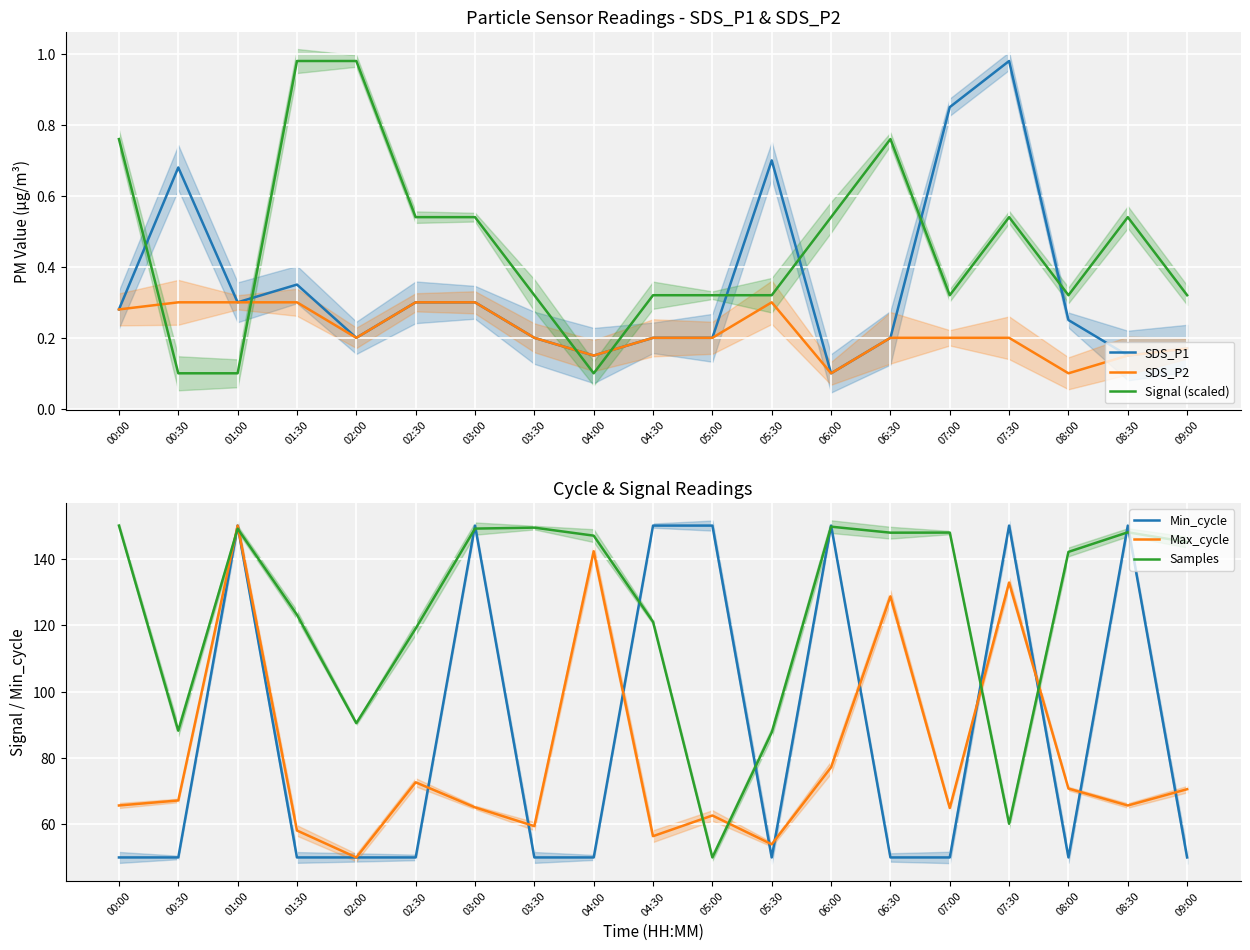

Count the number of data series in this chart.

6